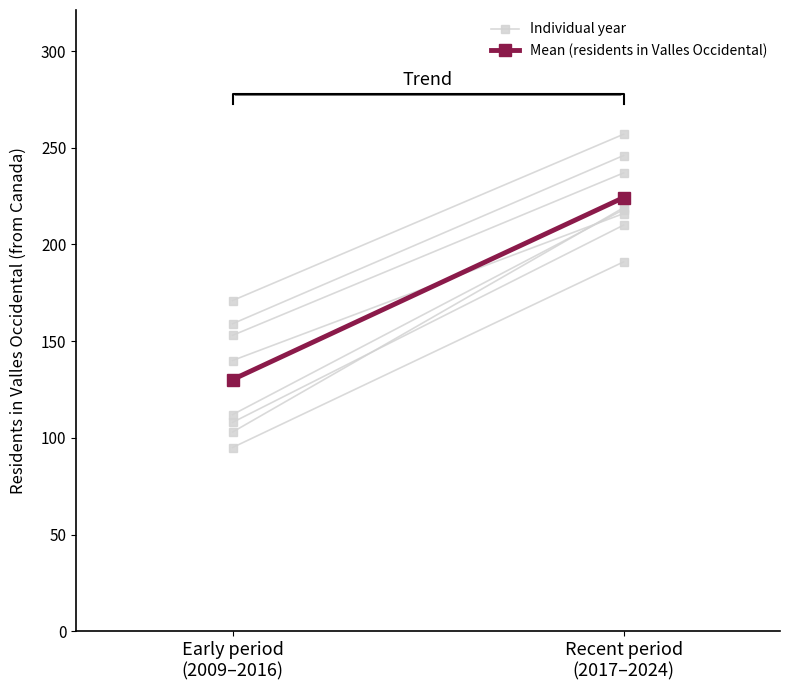

The value of Mean (residents in Valles Occidental) at Early period
(2009–2016) is 175.9. True or false?

False